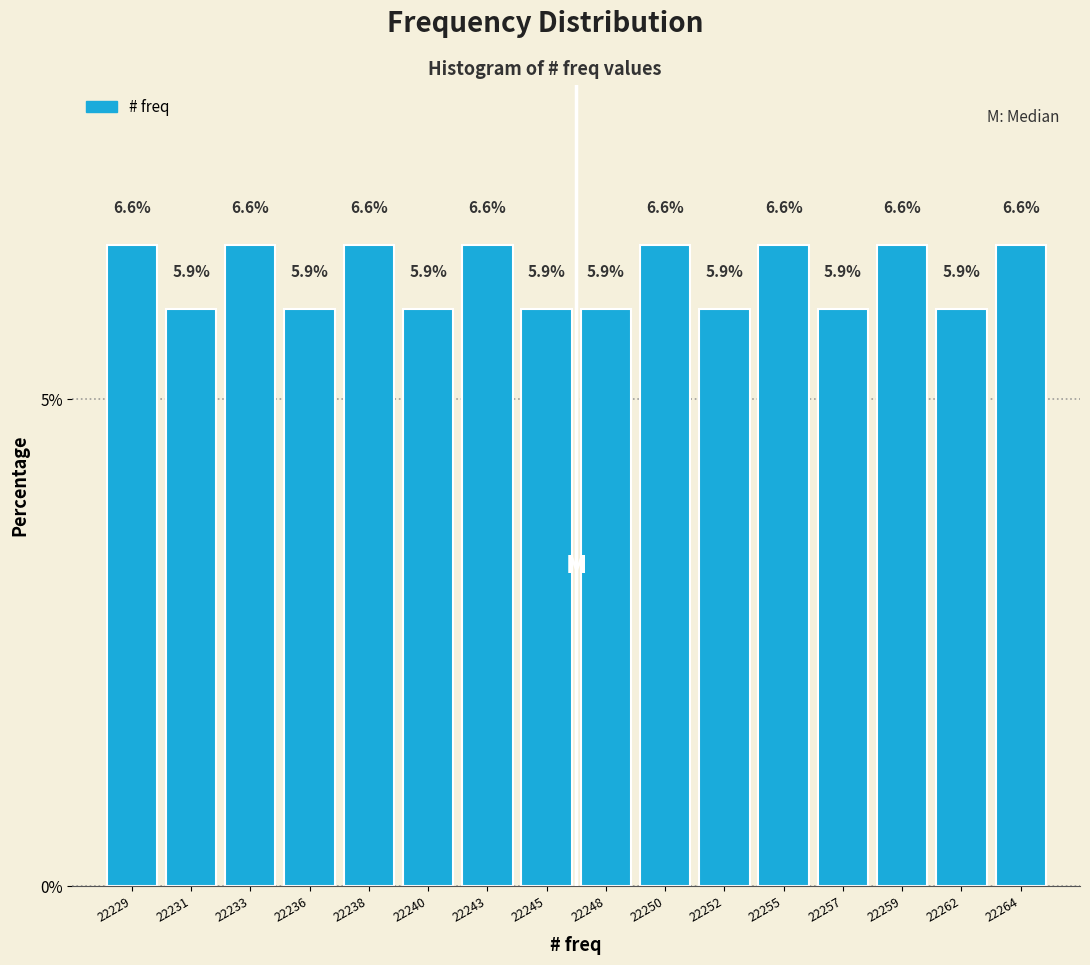

Reading left to right, list all the values displayed in this chart.

22229=6.6	22231=5.9	22233=6.6	22236=5.9	22238=6.6	22240=5.9	22243=6.6	22245=5.9	22248=5.9	22250=6.6	22252=5.9	22255=6.6	22257=5.9	22259=6.6	22262=5.9	22264=6.6